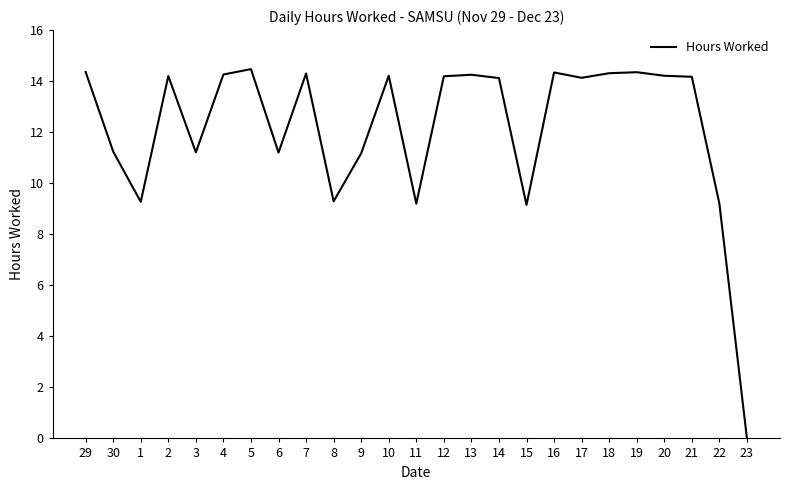

Where does the data first go above 14?

29